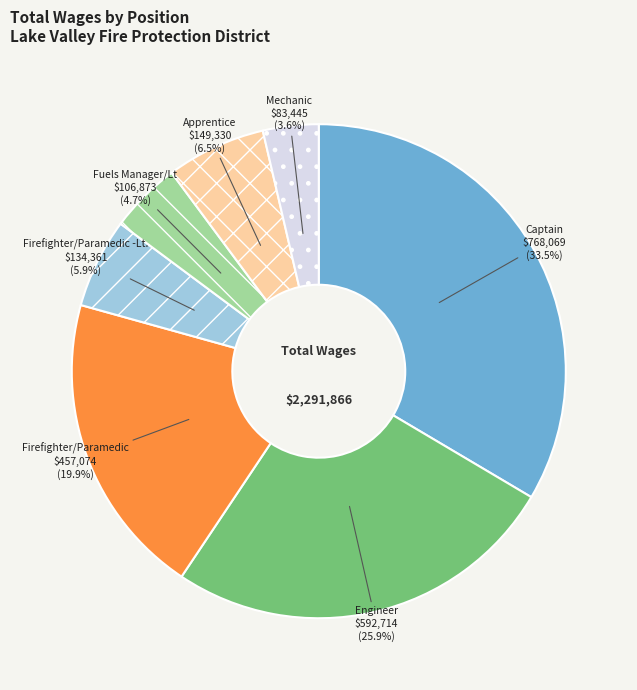

To the nearest percent, what is the combined percentage of Firefighter/Paramedic -Lt. and Fuels Manager/Lt?

11%